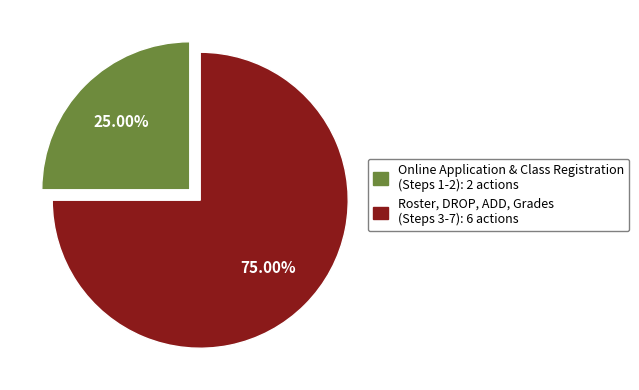

Is there a majority slice in this chart?

Yes